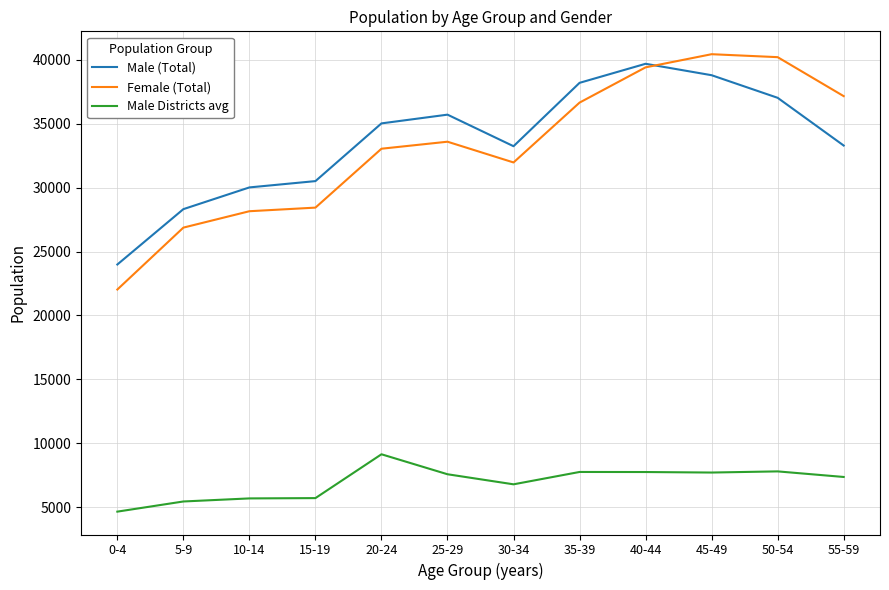

True or false: Male (Total) and Male Districts avg cross at least once.

False